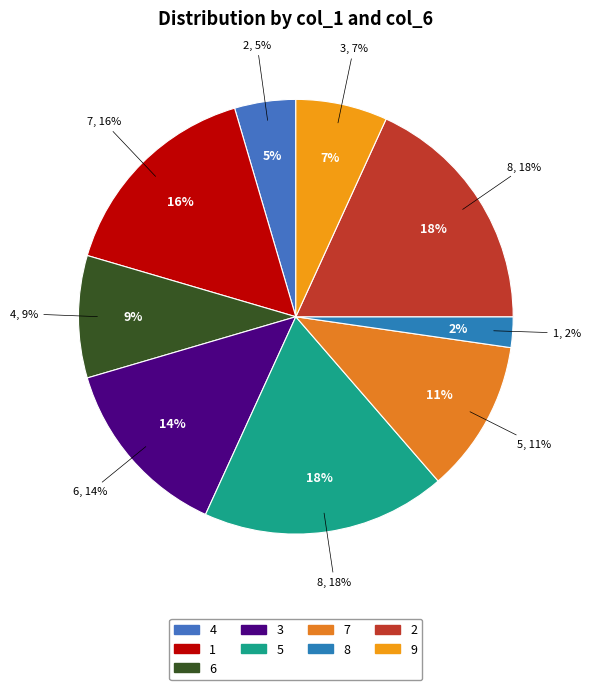

Rank the categories by value from highest to lowest.

5, 2, 1, 3, 7, 6, 9, 4, 8